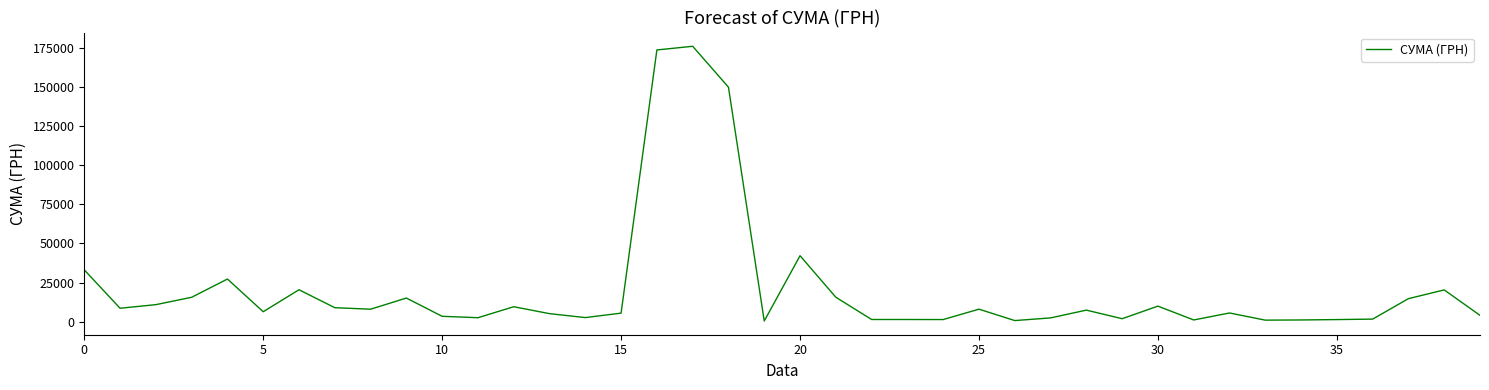

What is the greatest value displayed?

176218.8